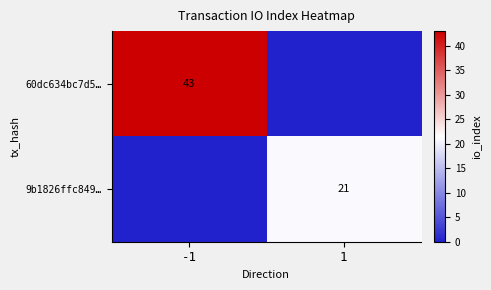

The 9b1826ffc849… series shows 36 at 1. True or false?

False